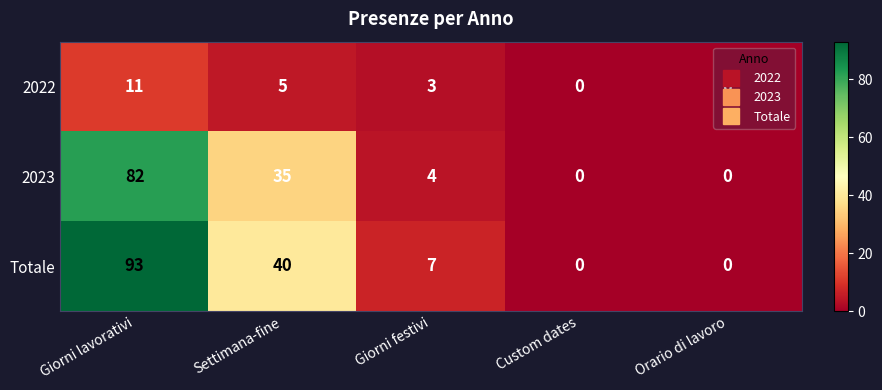

What is the approximate value of Totale at Settimana-fine?

40